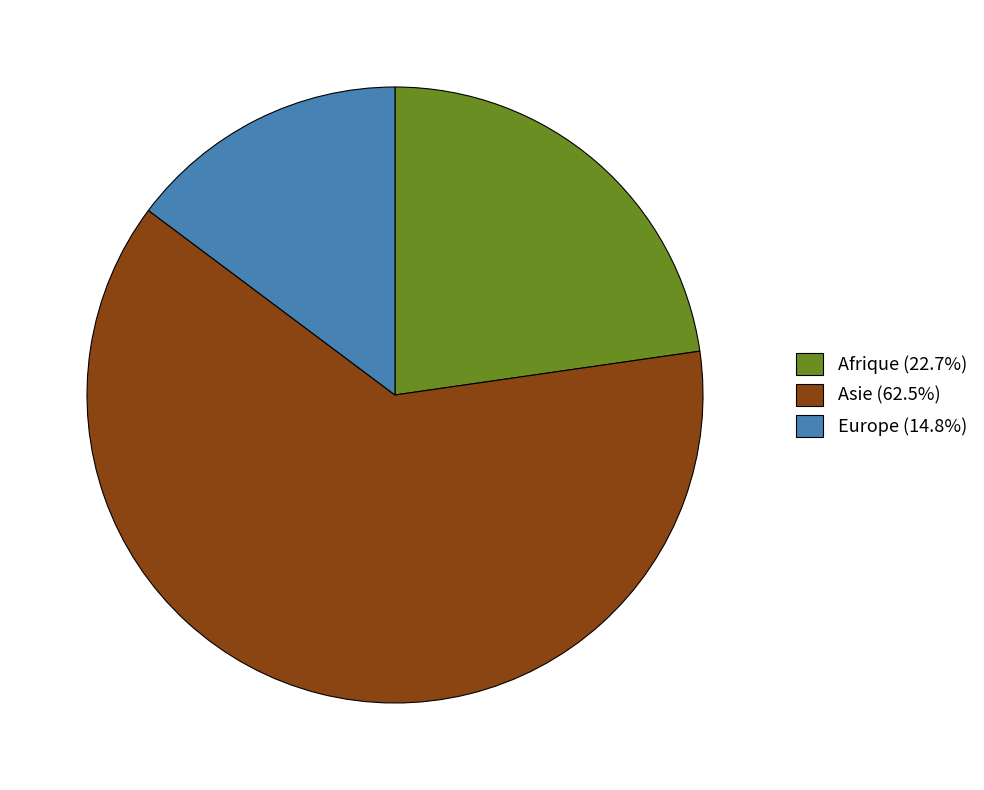

Count the number of slices in the pie.

3